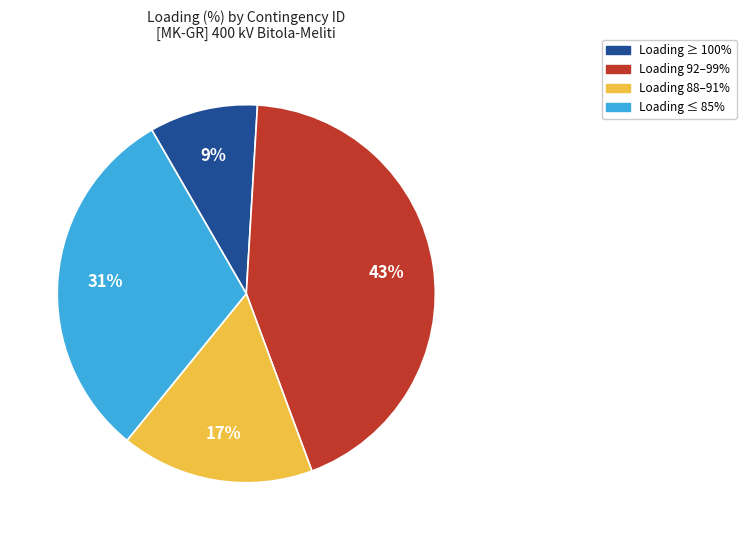

Does any single category account for the majority?

No